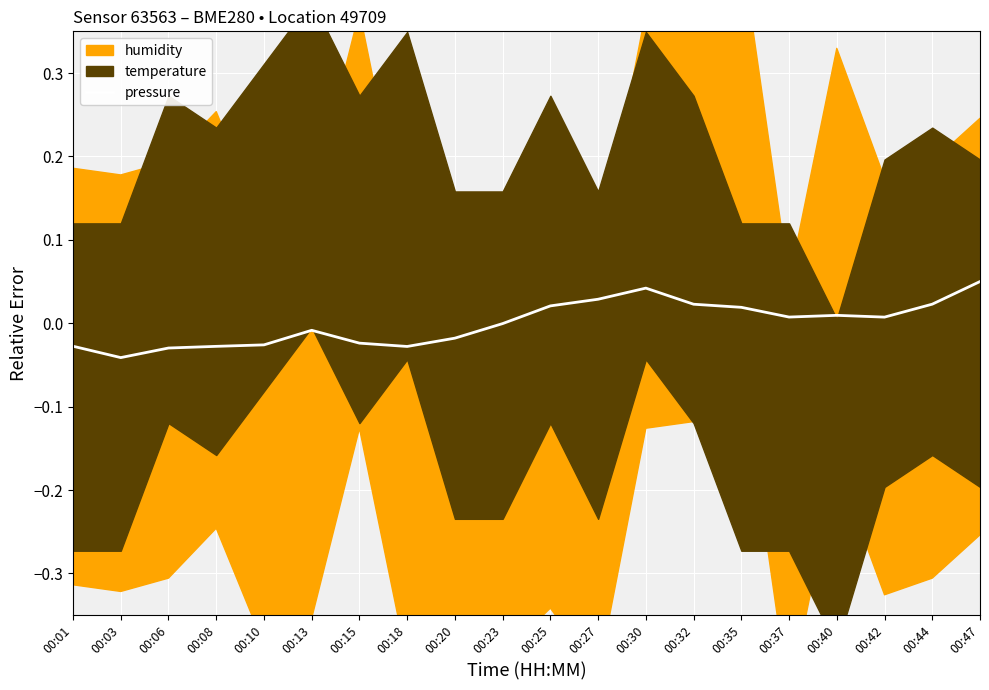

How many lines are shown in the chart?

1